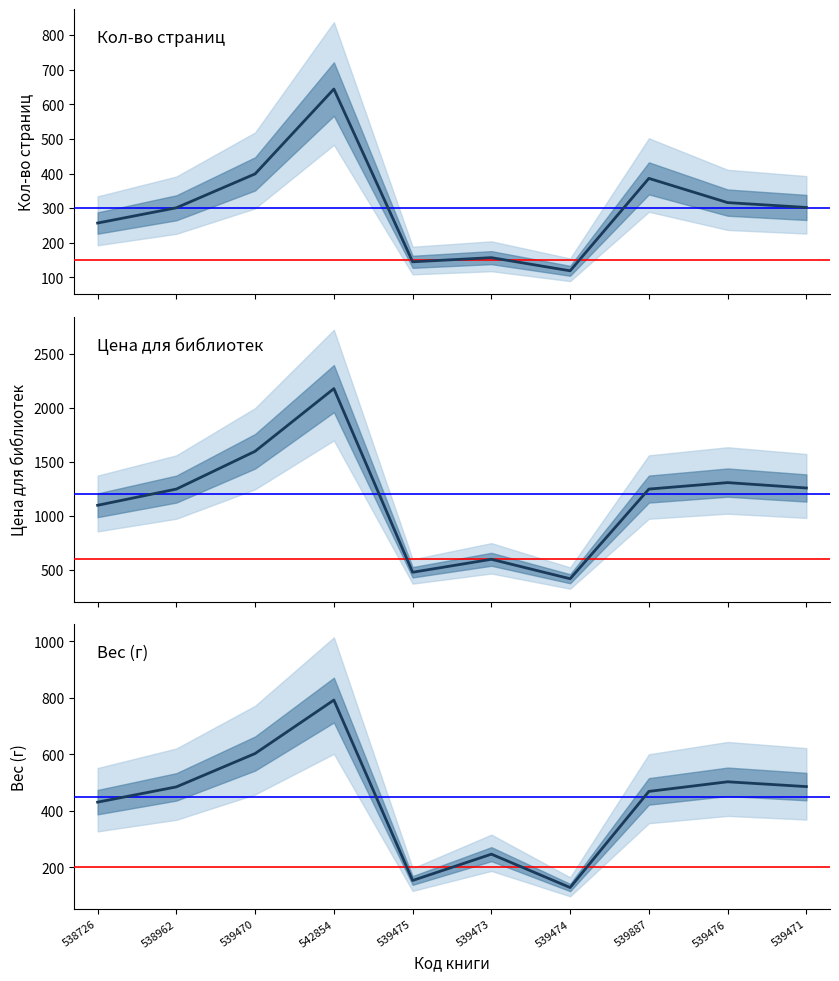

What is the average value of the Вес (г) series?

430